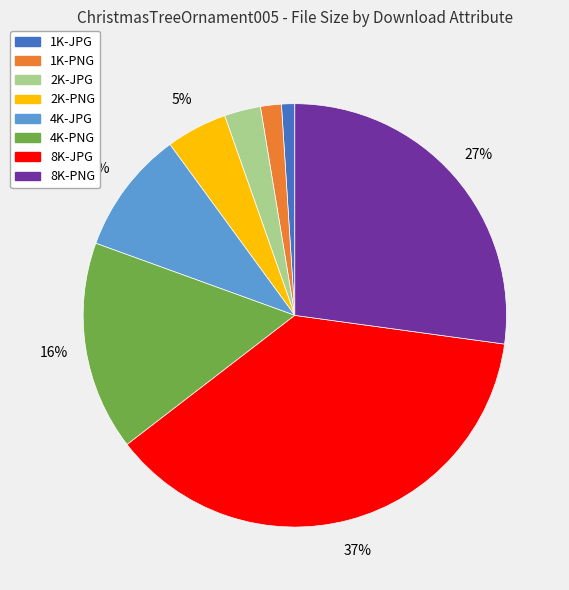

Which slice is the smallest?

1K-JPG